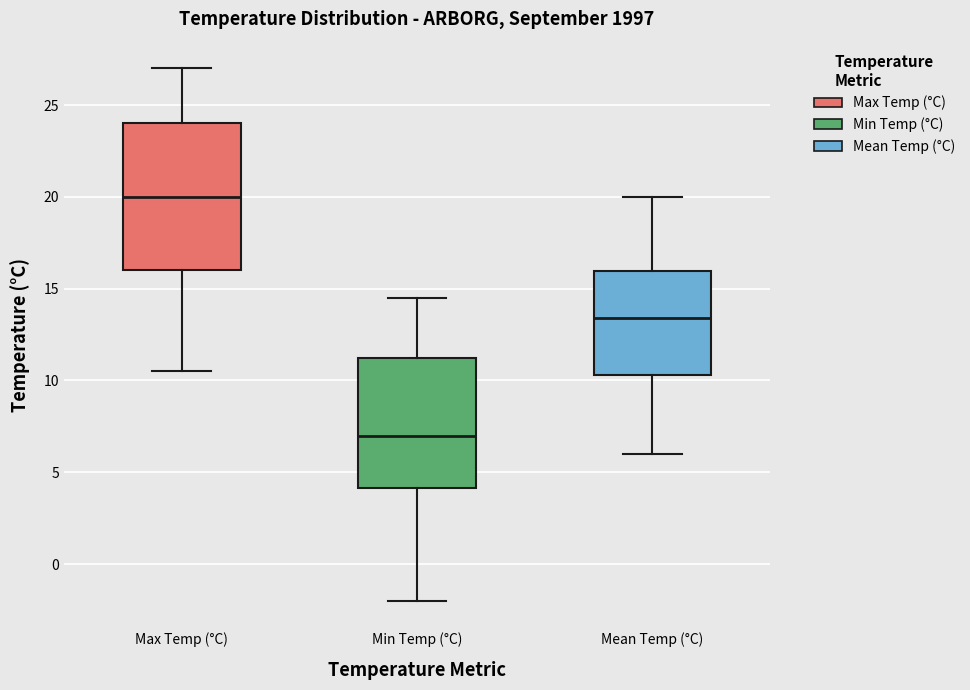

Which box is the tallest, from its lower edge to its upper edge?

Max Temp (°C)